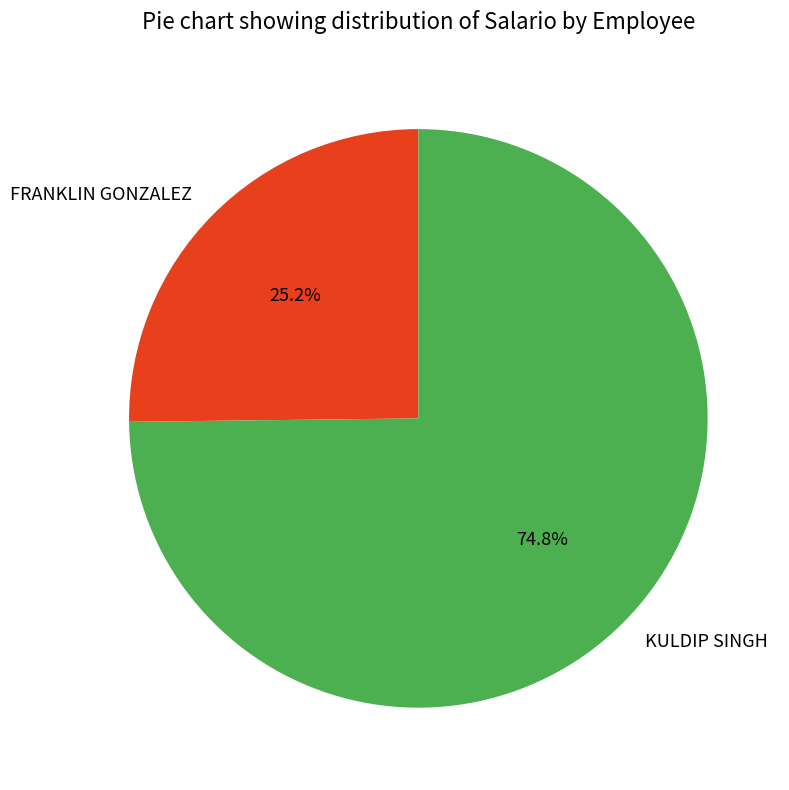

Between KULDIP SINGH and FRANKLIN GONZALEZ, which is larger?

KULDIP SINGH